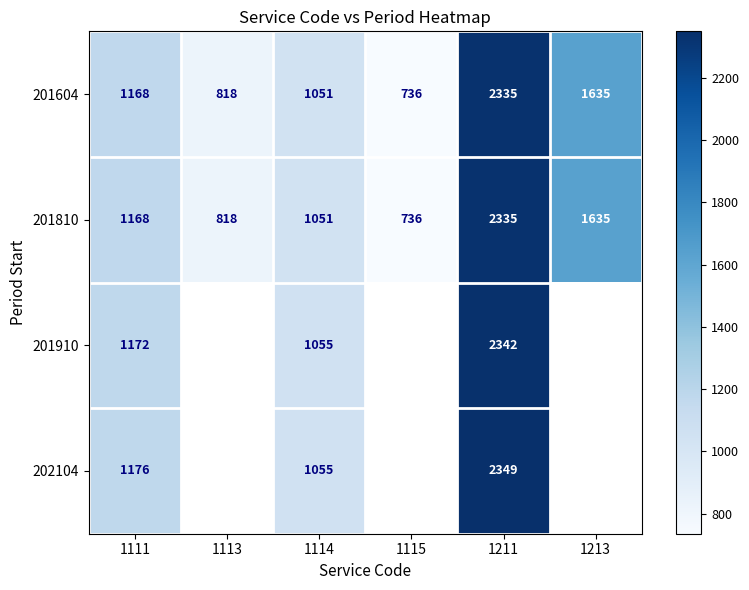

At which category does the chart reach its peak across all series?

1211